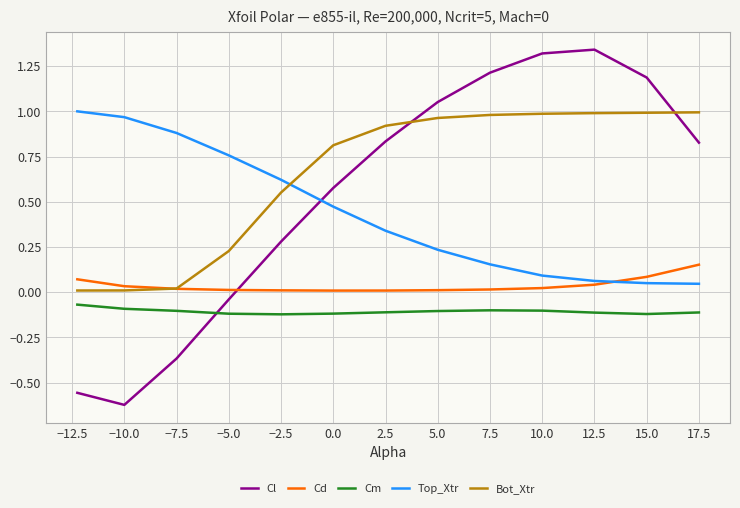

After their last crossing, which series has the higher values: Cd or Cl?

Cl